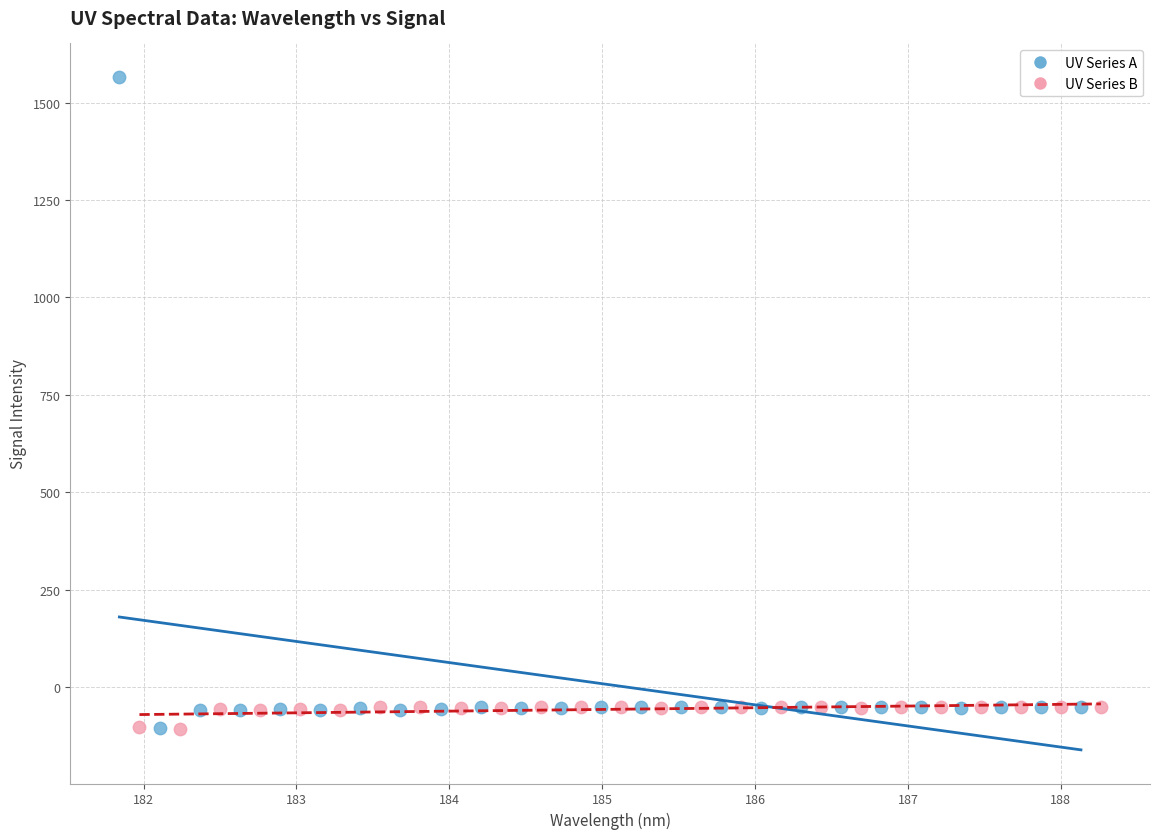

Which series contains the highest Y value?

UV Series A